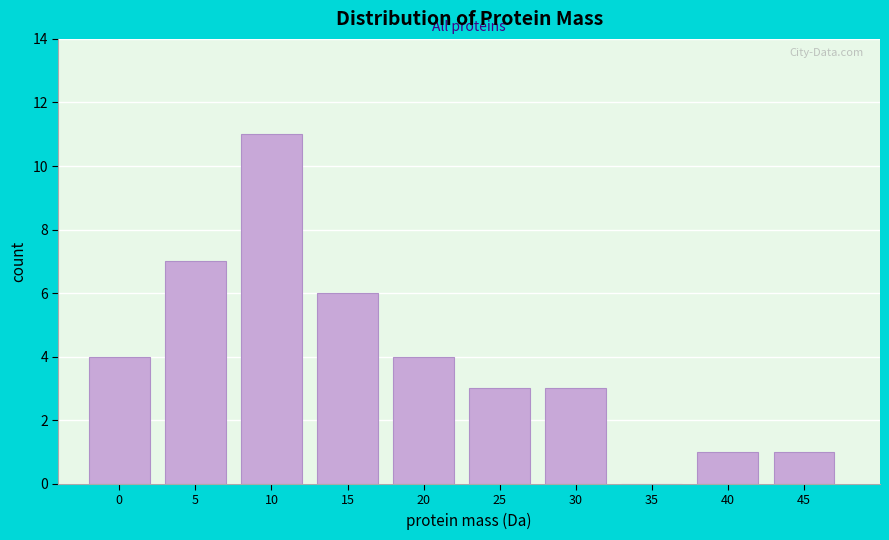

Reading right to left, what are all the values shown in this chart?

45=1	40=1	35=0	30=3	25=3	20=4	15=6	10=11	5=7	0=4